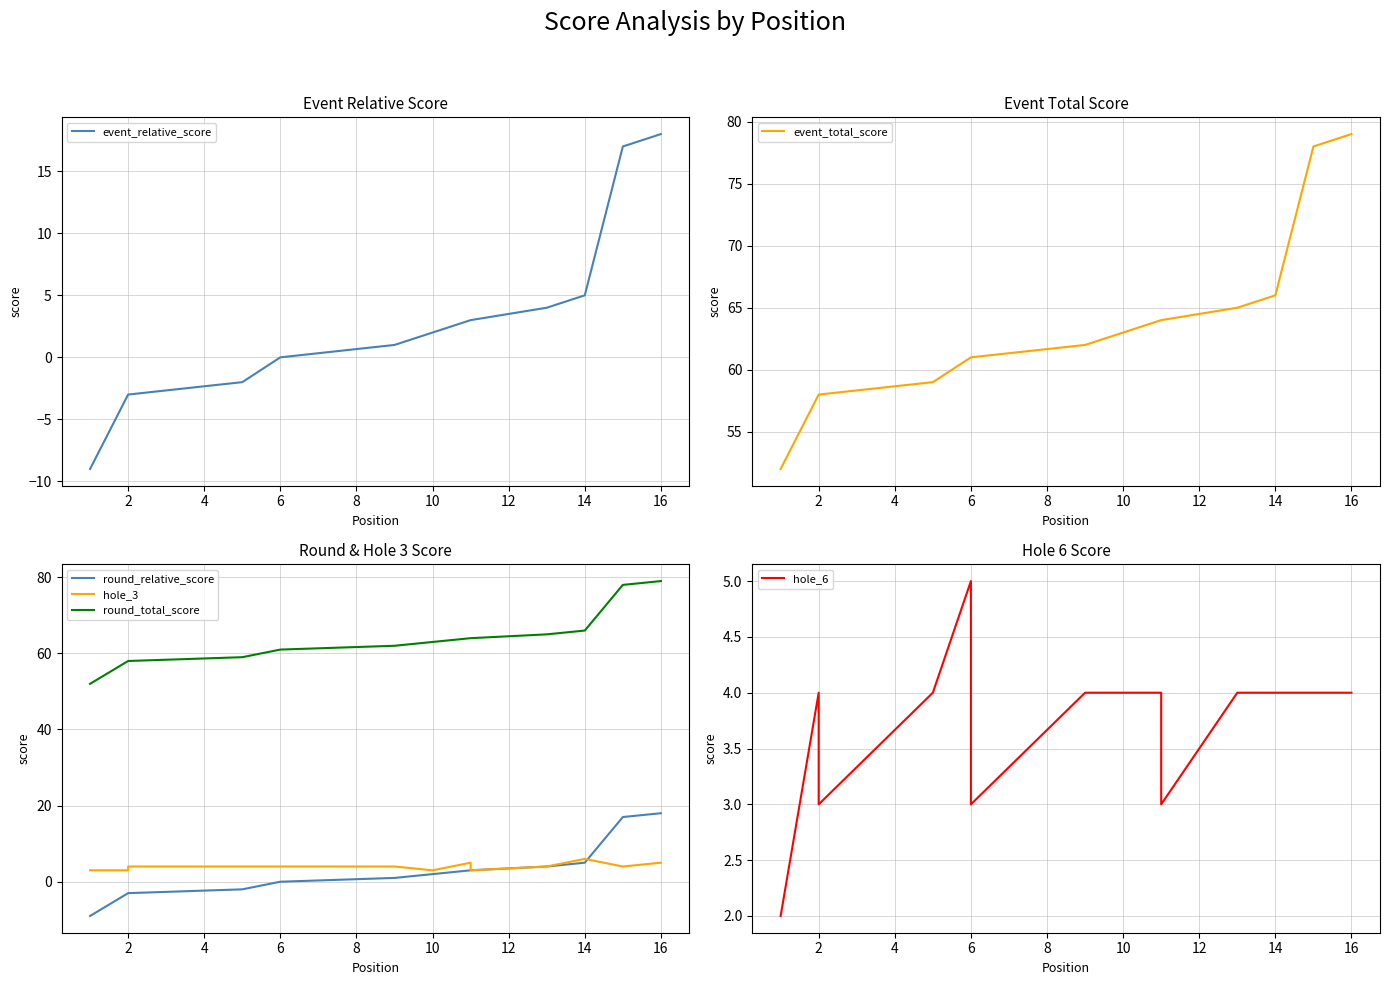

Is it true that round_total_score equals 65 at 12?

True